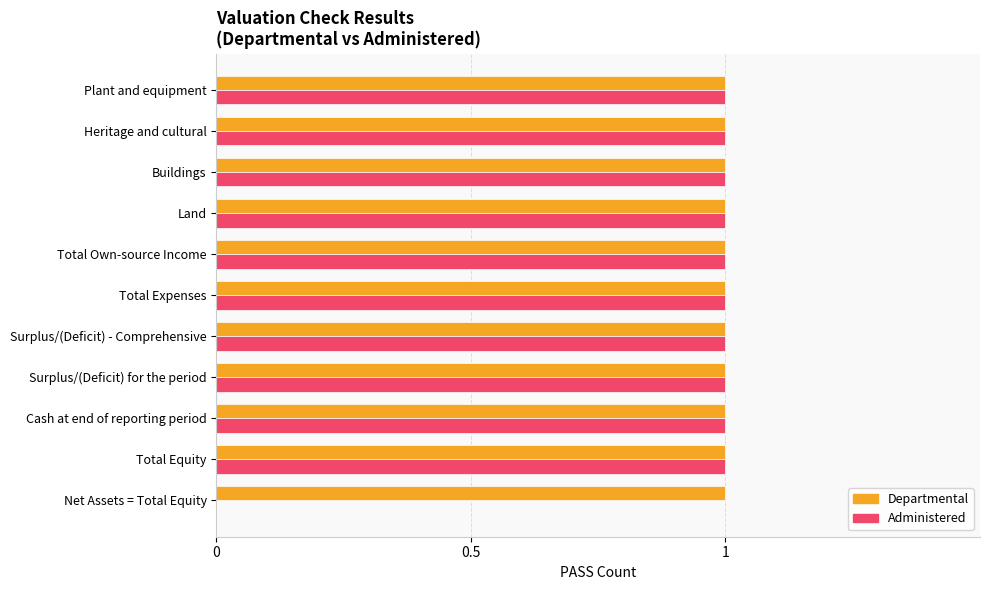

What is the sum of all Administered values?

10